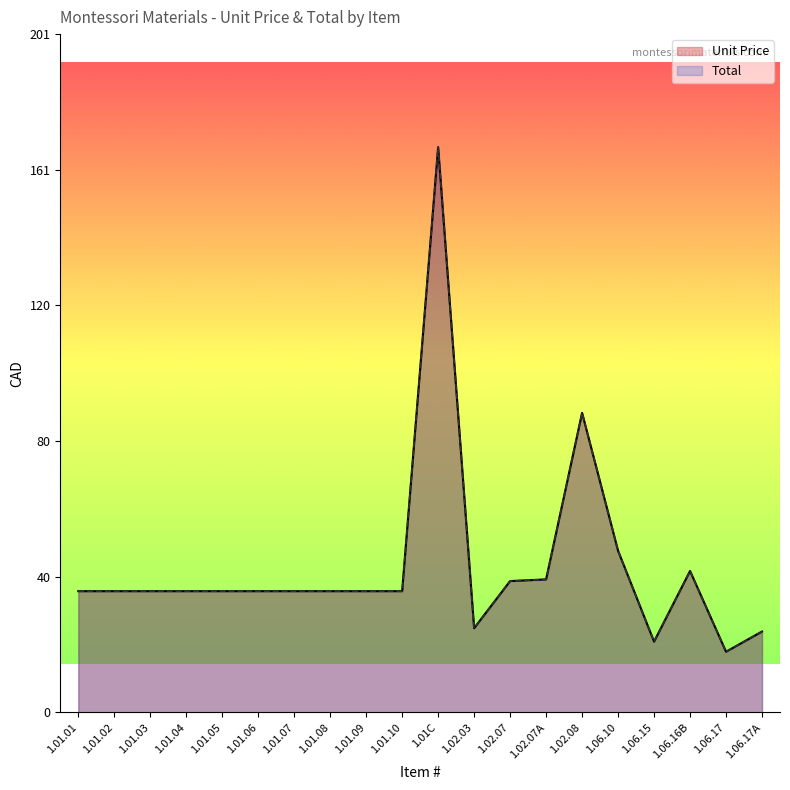

Between 1.06.15 and 1.06.10, which is larger?

1.06.10